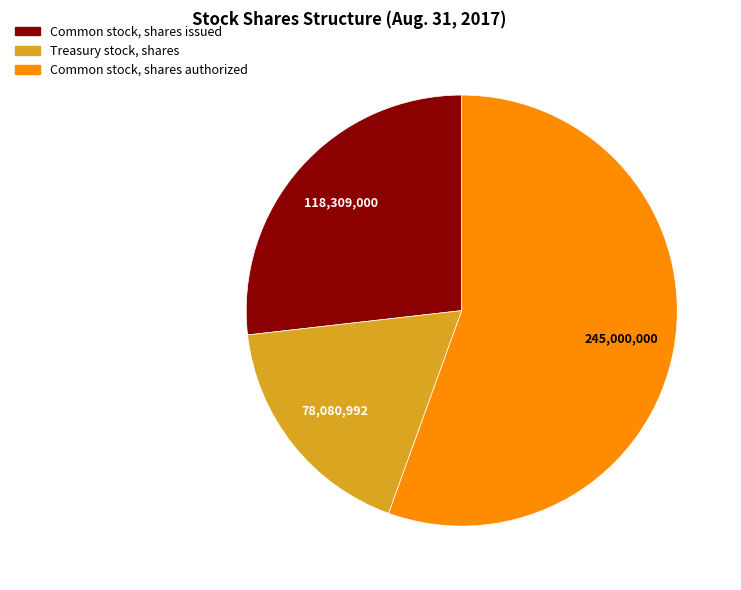

Rank the categories by value from lowest to highest.

Treasury stock, shares, Common stock, shares issued, Common stock, shares authorized